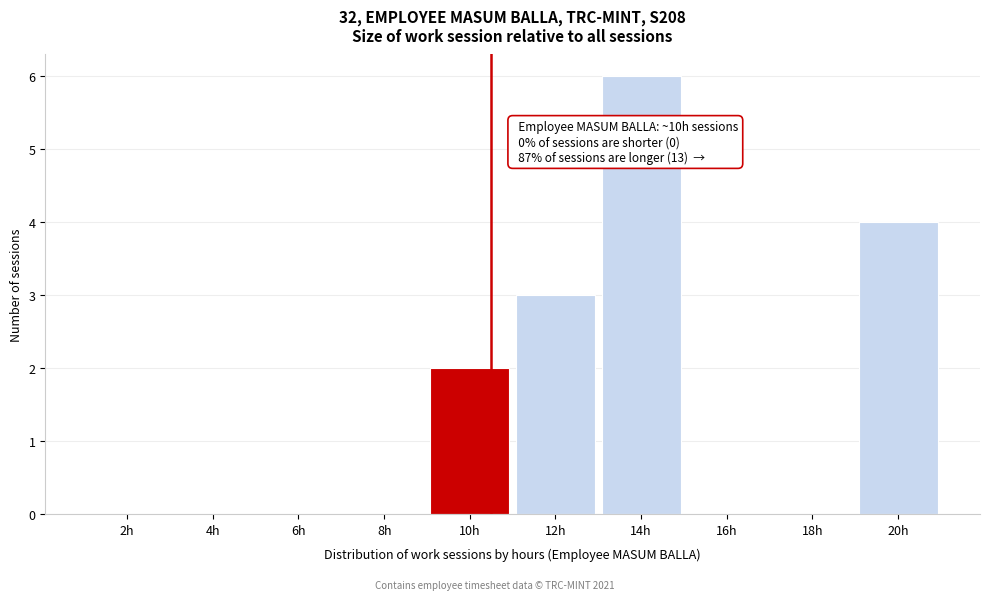

Reading left to right, what are all the values shown in this chart?

2h=0	4h=0	6h=0	8h=0	10h=2	12h=3	14h=6	16h=0	18h=0	20h=4